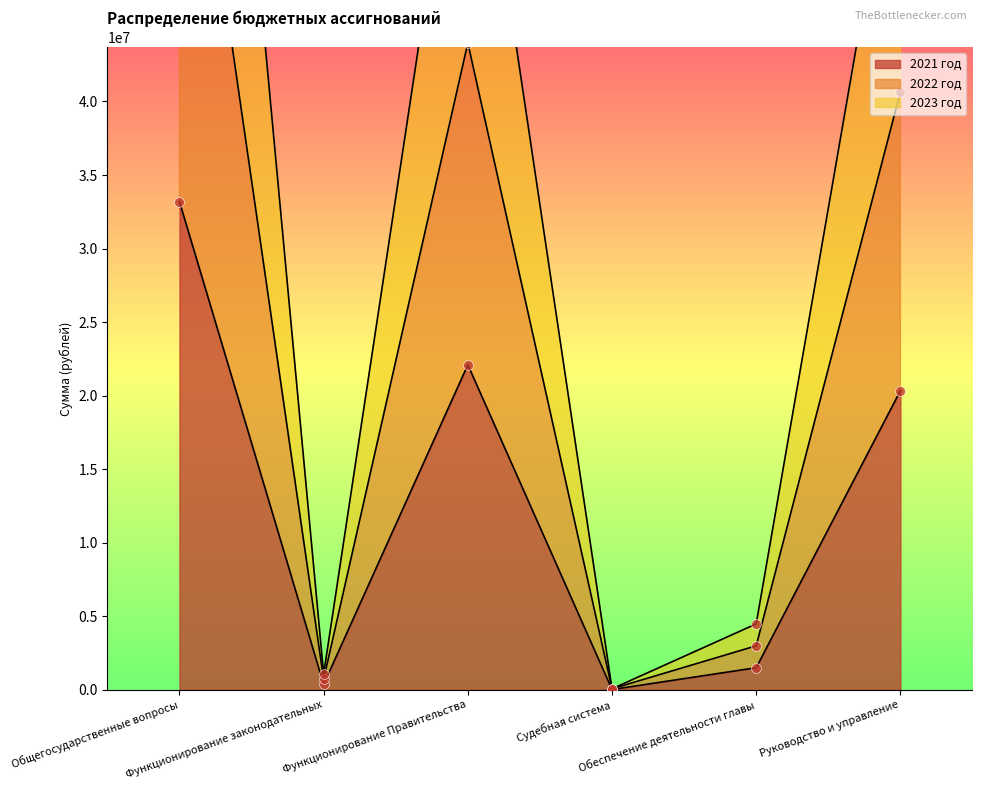

Is the value of 2021 год at Обеспечение деятельности главы greater than the value of 2023 год at Руководство и управление?

No